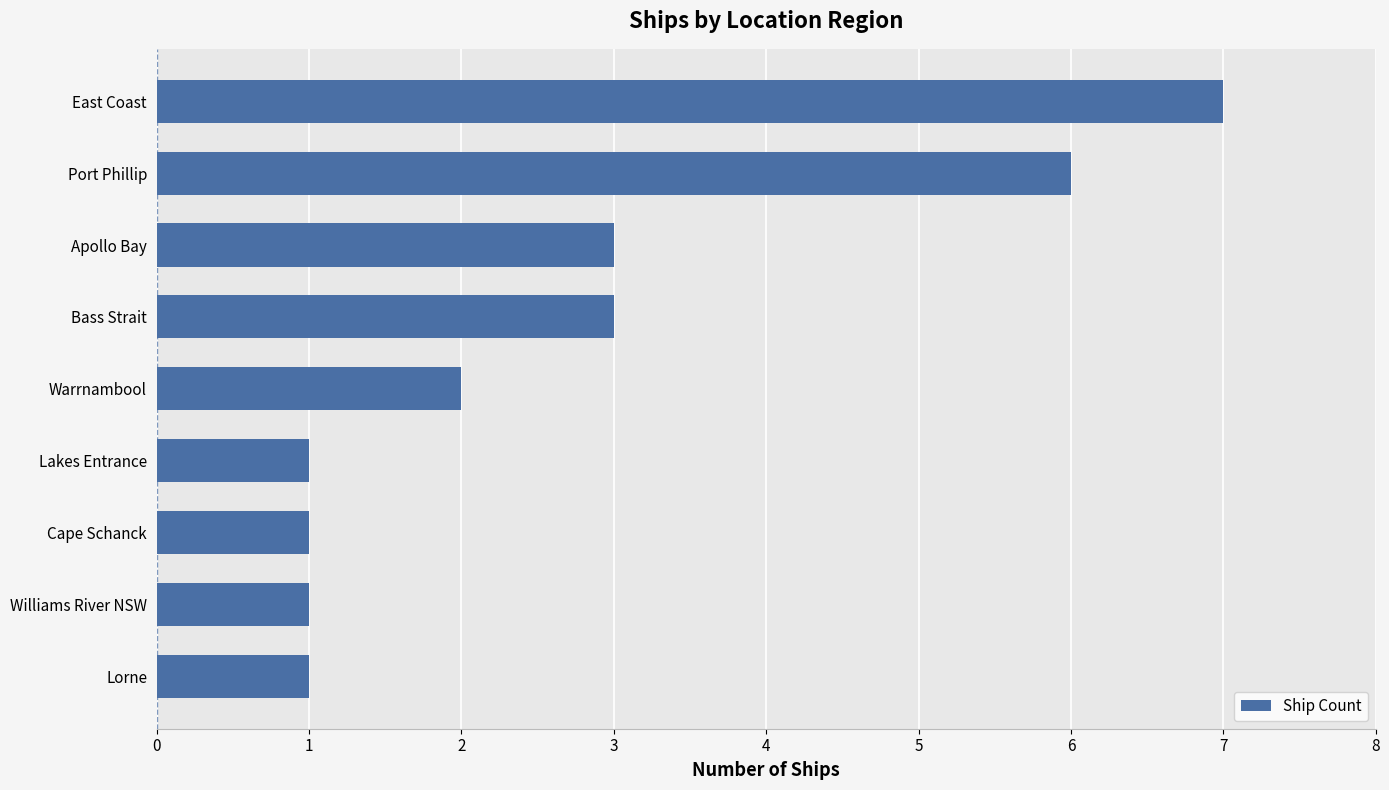

Is it true that the value at Apollo Bay is 5?

False